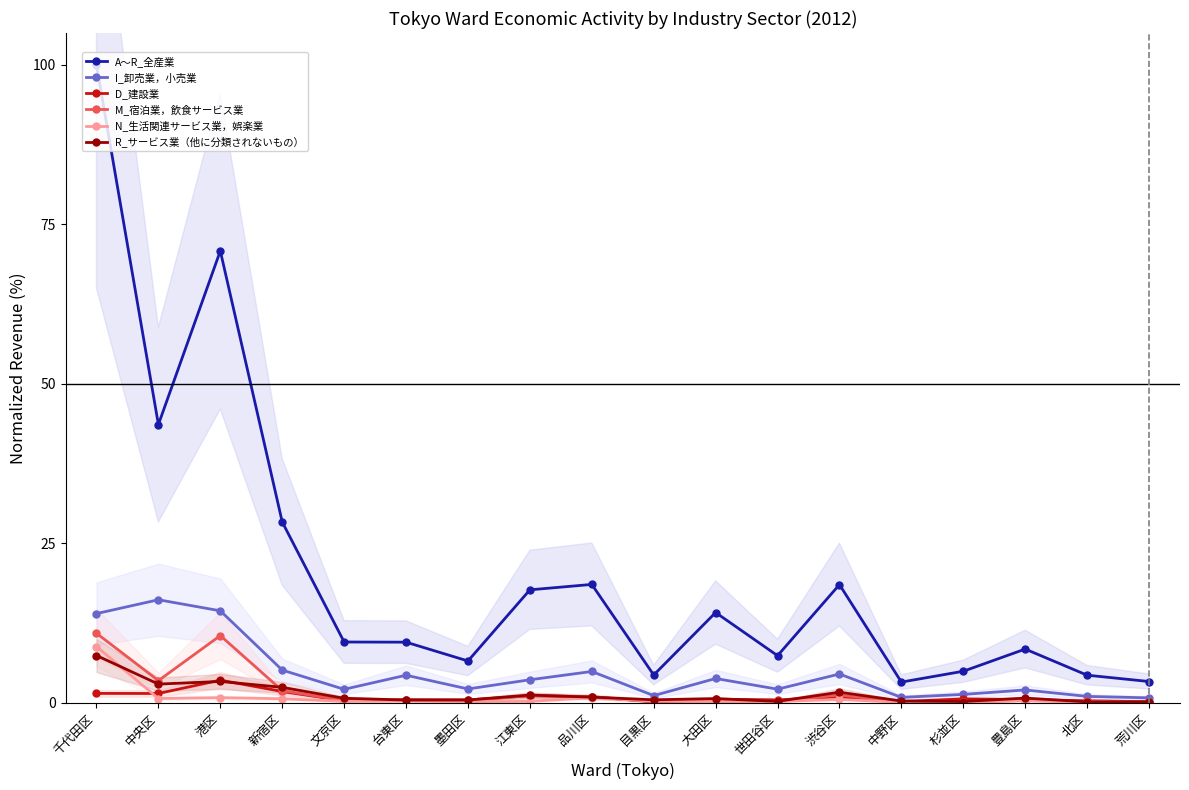

What is the sum of all I_卸売業，小売業 values?

84.8